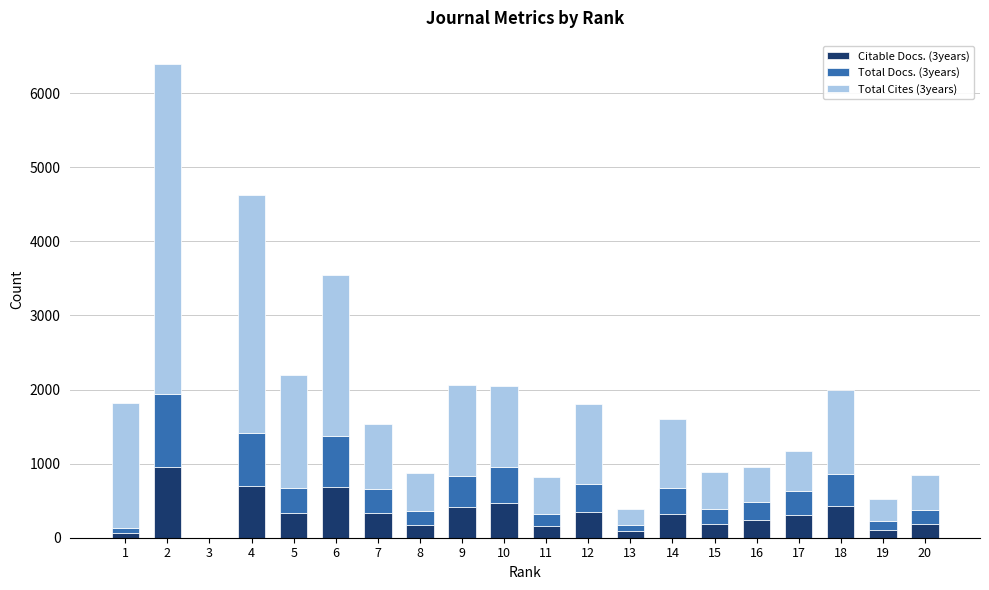

What is the total value across all series at 8?

871